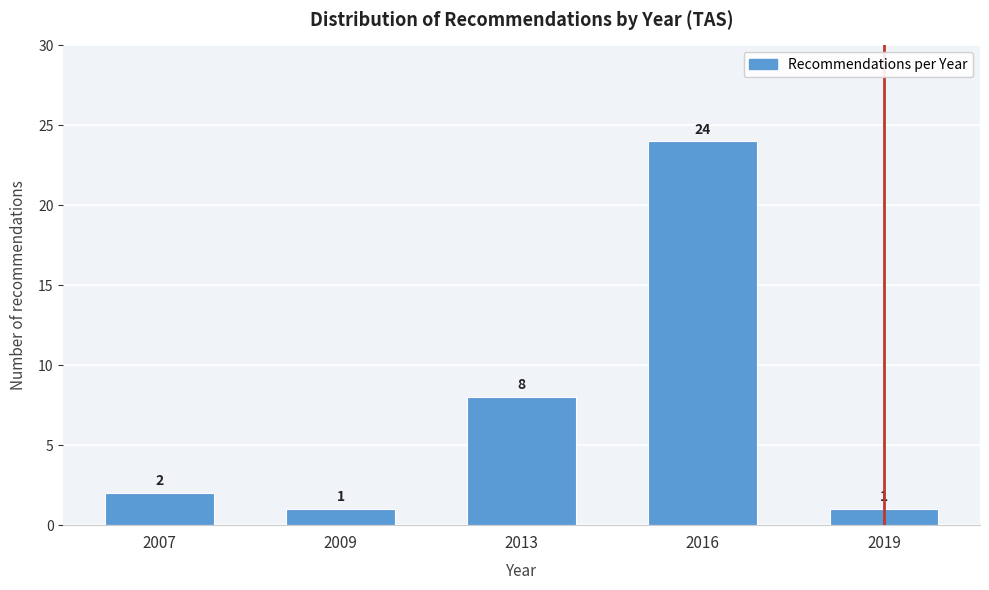

Reading right to left, extract all data points from this chart.

1	24	8	1	2